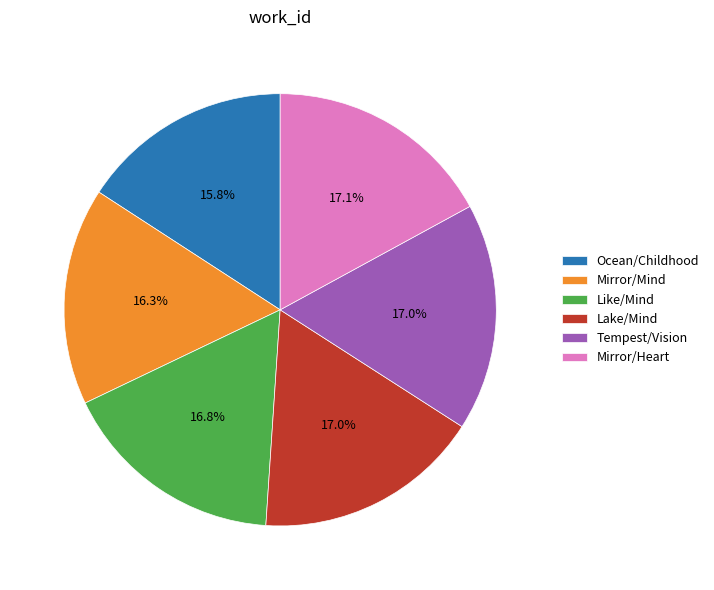

What is the ratio of the value at Lake/Mind to the value at Mirror/Heart?

1.0